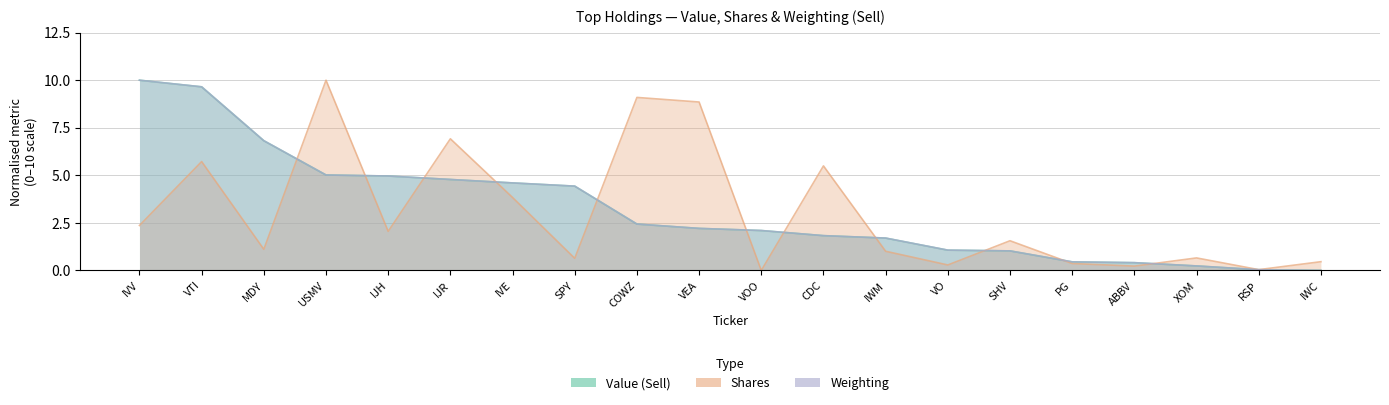

Which has a higher value, IVV or CDC?

IVV